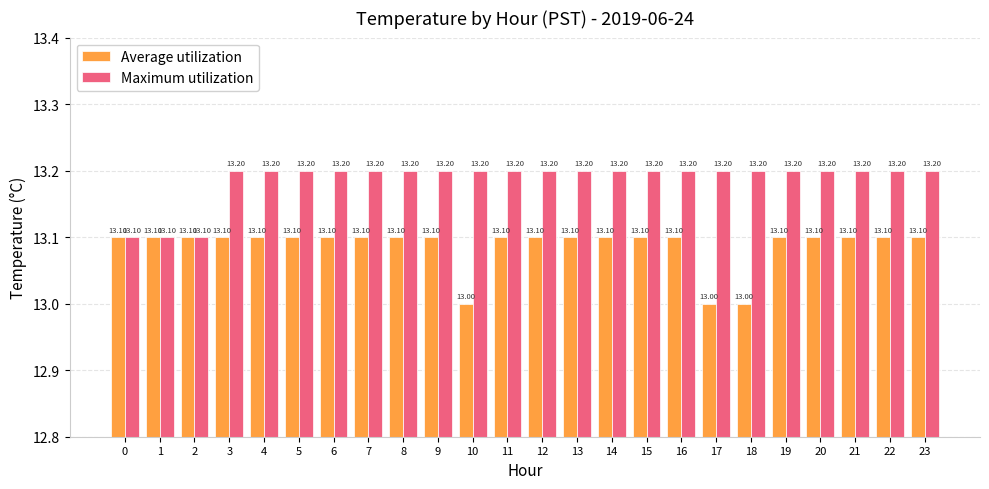

How many Maximum utilization values are between 13 and 14?

24